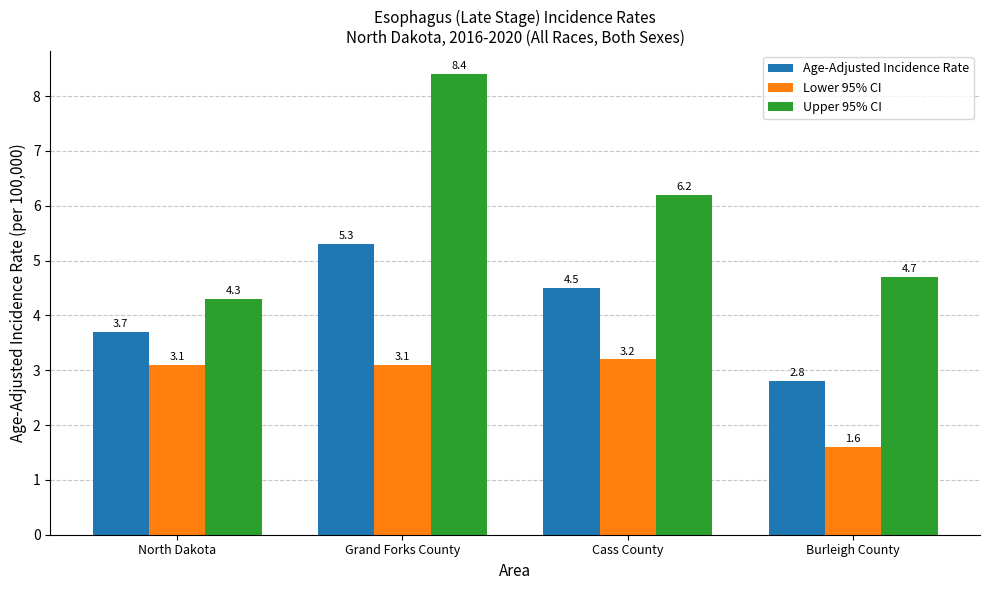

Does the chart contain any negative values?

No